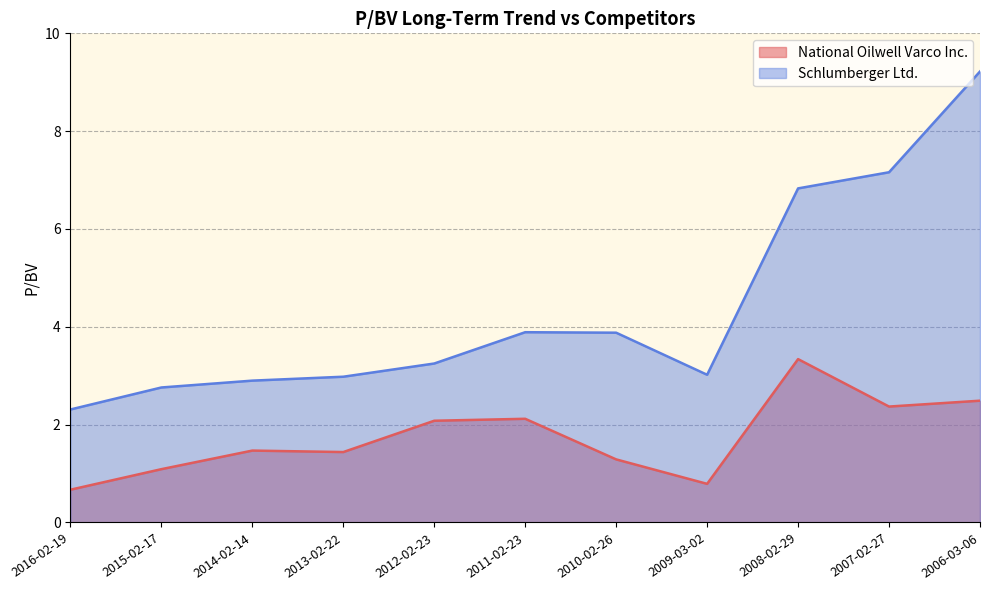

What is the value of the Schlumberger Ltd. point at the 9th from the left?

6.8